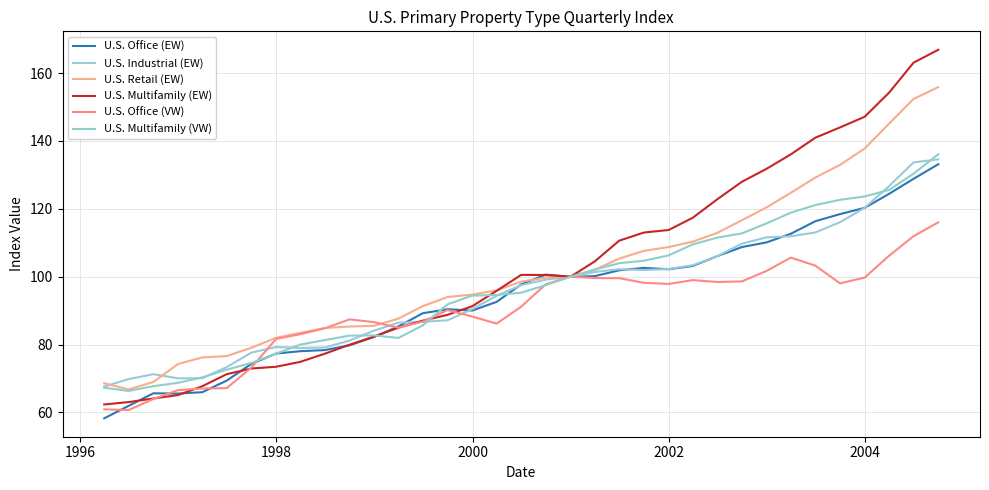

Is this an area chart (filled region under the line)?

No